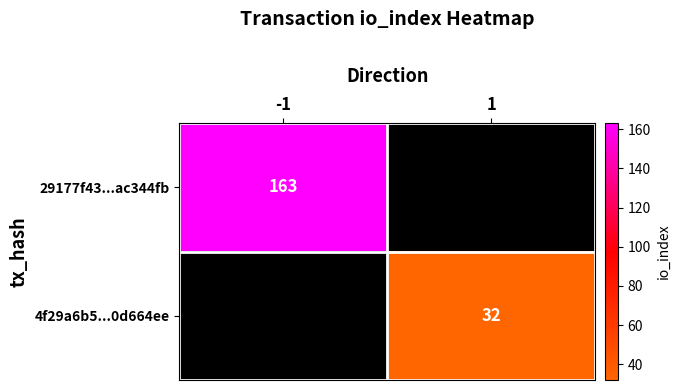

The value of 29177f43...ac344fb at -1 is 163. True or false?

True